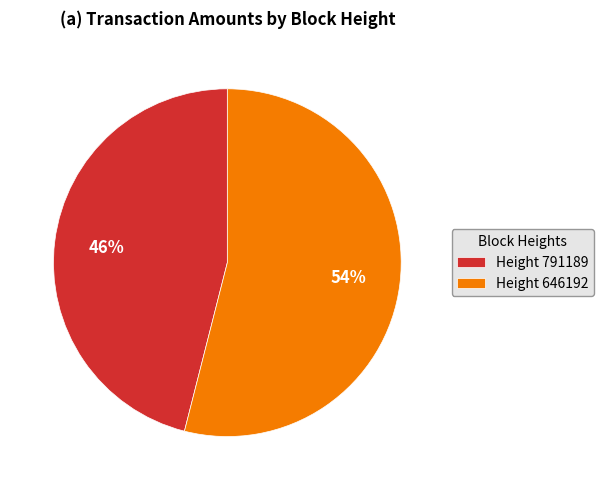

What percentage is the Height 791189 slice, to the nearest percent?

46%